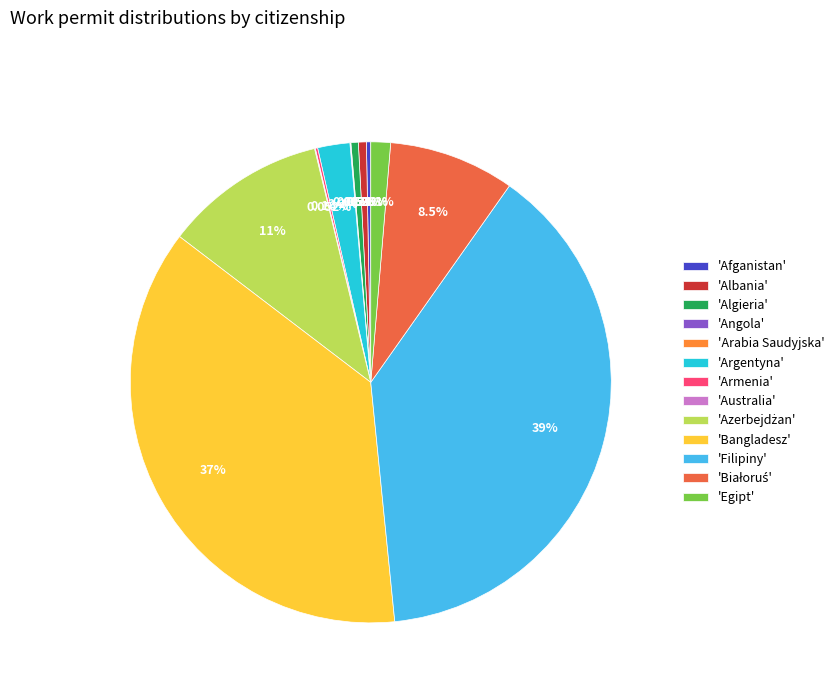

Which category has the biggest portion of the pie?

'Filipiny'